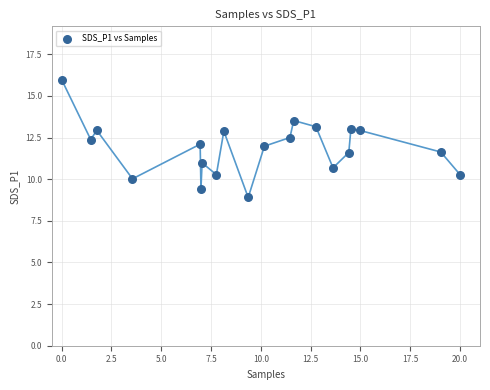

What is the range of Y values (max minus min)?

7.1